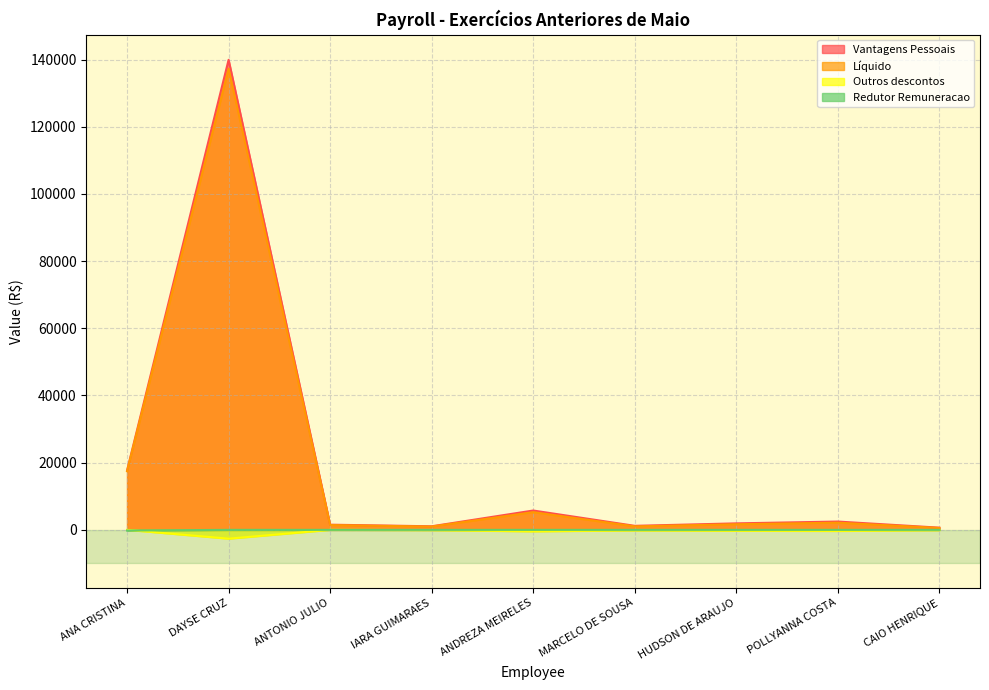

What are all the series names shown in the legend?

Vantagens Pessoais, Líquido, Outros descontos, Redutor Remuneracao